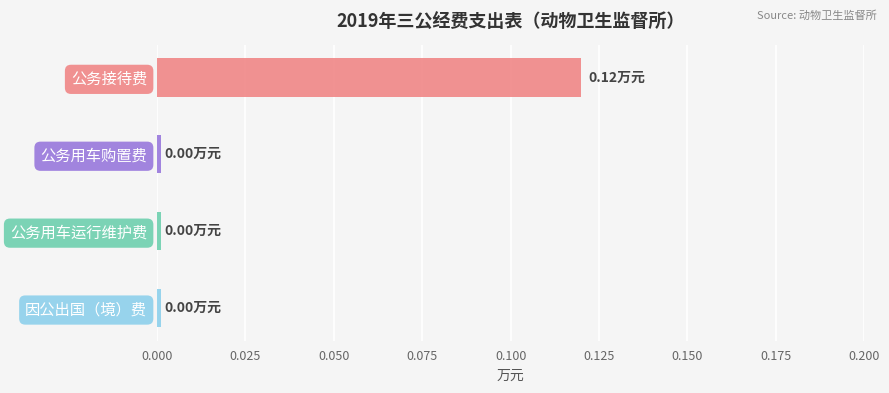

Rank the categories by value from lowest to highest.

公务用车购置费, 公务用车运行维护费, 因公出国（境）费, 公务接待费